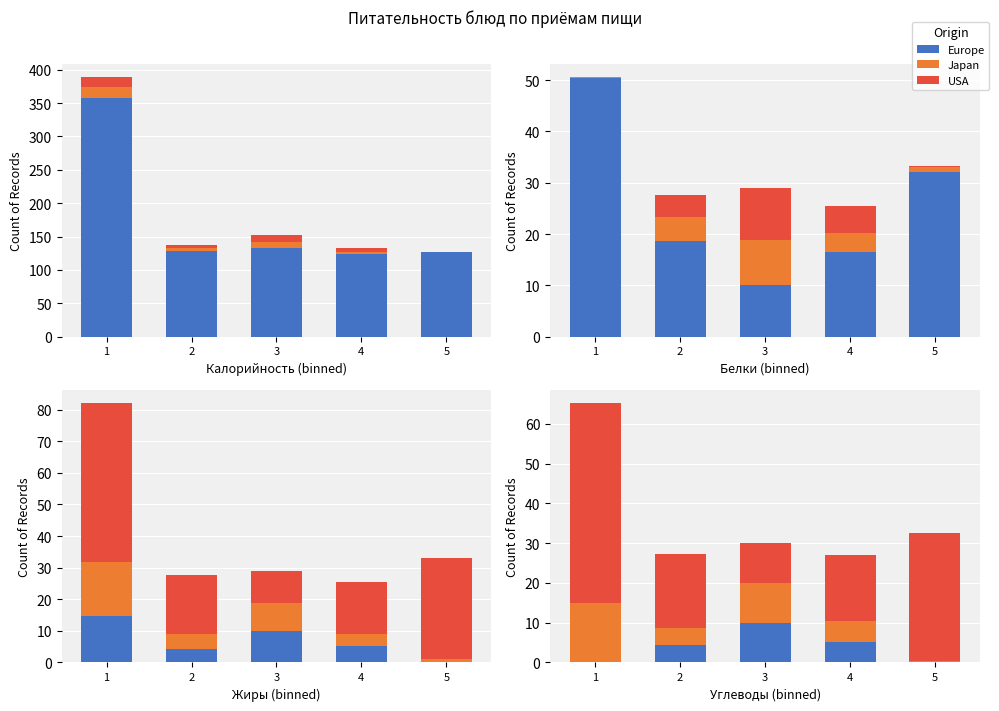

What are all the series names shown in the legend?

Europe, Japan, USA